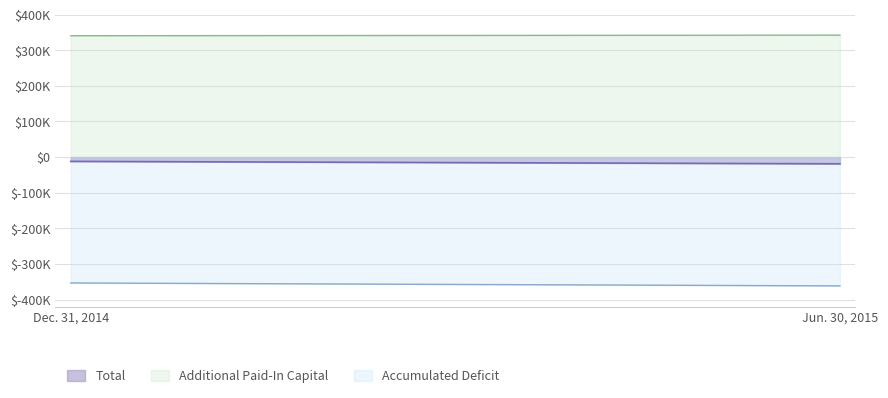

The Total series shows -31608 at Jun. 30, 2015. True or false?

False